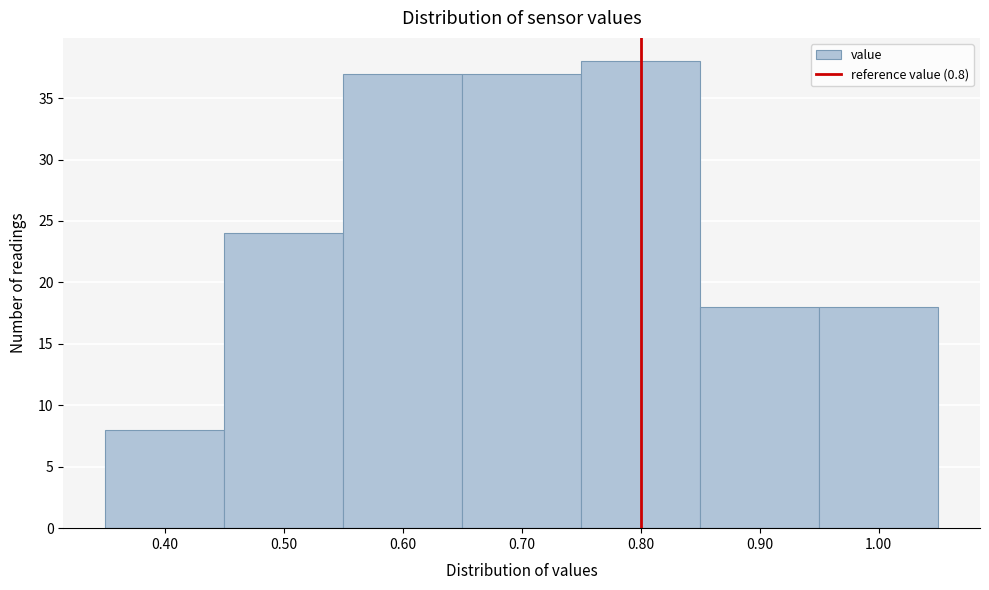

Reading left to right, list every bar in this chart as the range it spans on the x-axis followed by its height. The values are not printed on the chart, so give them approximately, as read against the axis.

0.35 to 0.45: 8
0.45 to 0.55: 24
0.55 to 0.65: 37
0.65 to 0.75: 37
0.75 to 0.85: 38
0.85 to 0.95: 18
0.95 to 1.05: 18